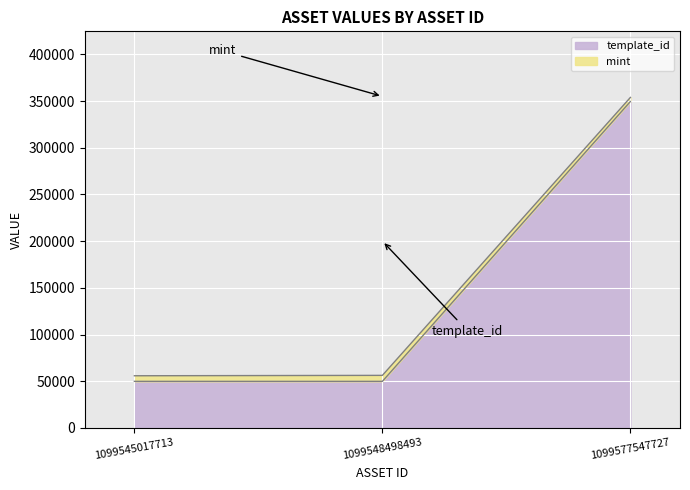

What is the total value across all series at 1099545017713?

55834